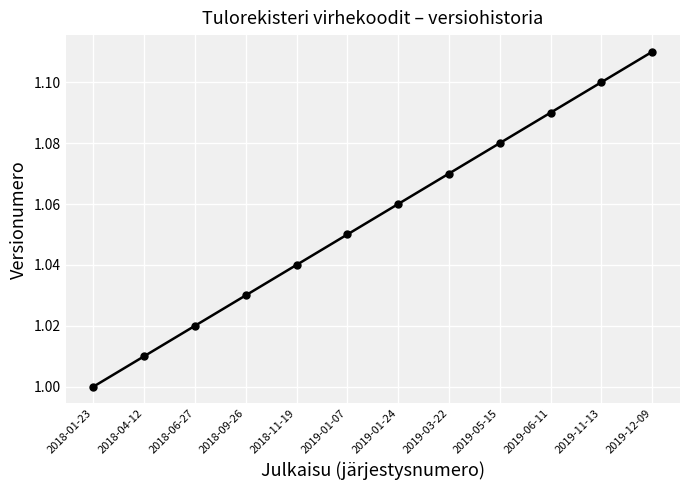

List the labels in order of value, smallest first.

2018-01-23, 2018-04-12, 2018-06-27, 2018-09-26, 2018-11-19, 2019-01-07, 2019-01-24, 2019-03-22, 2019-05-15, 2019-06-11, 2019-11-13, 2019-12-09